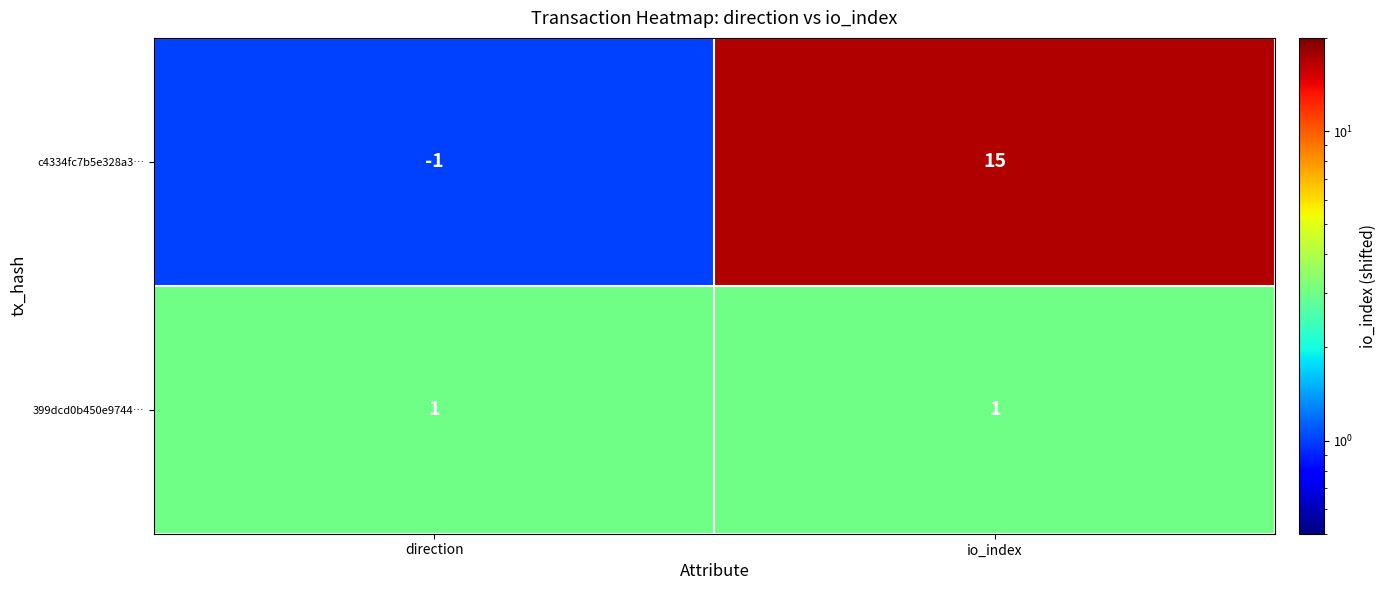

What is the difference between the highest and lowest values at io_index?

14